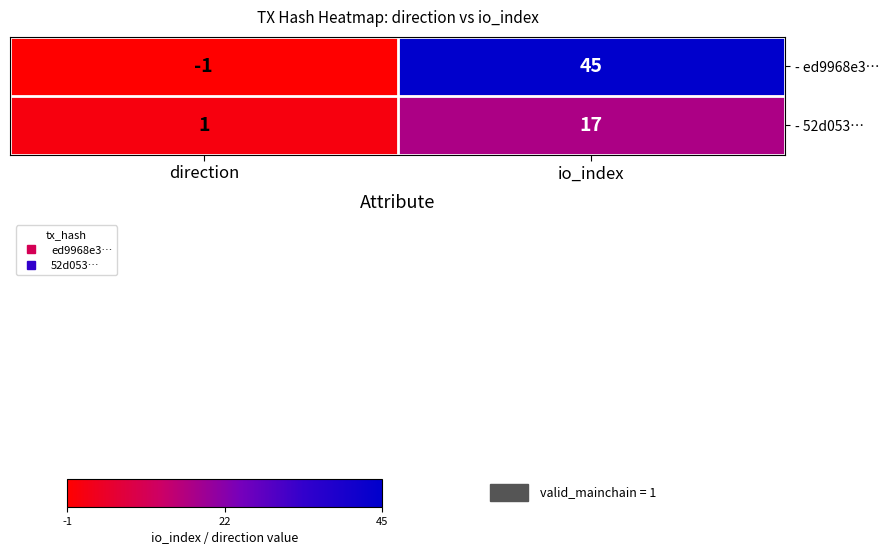

Rank the series by their maximum value, from lowest to highest.

- 52d053…, - ed9968e3…